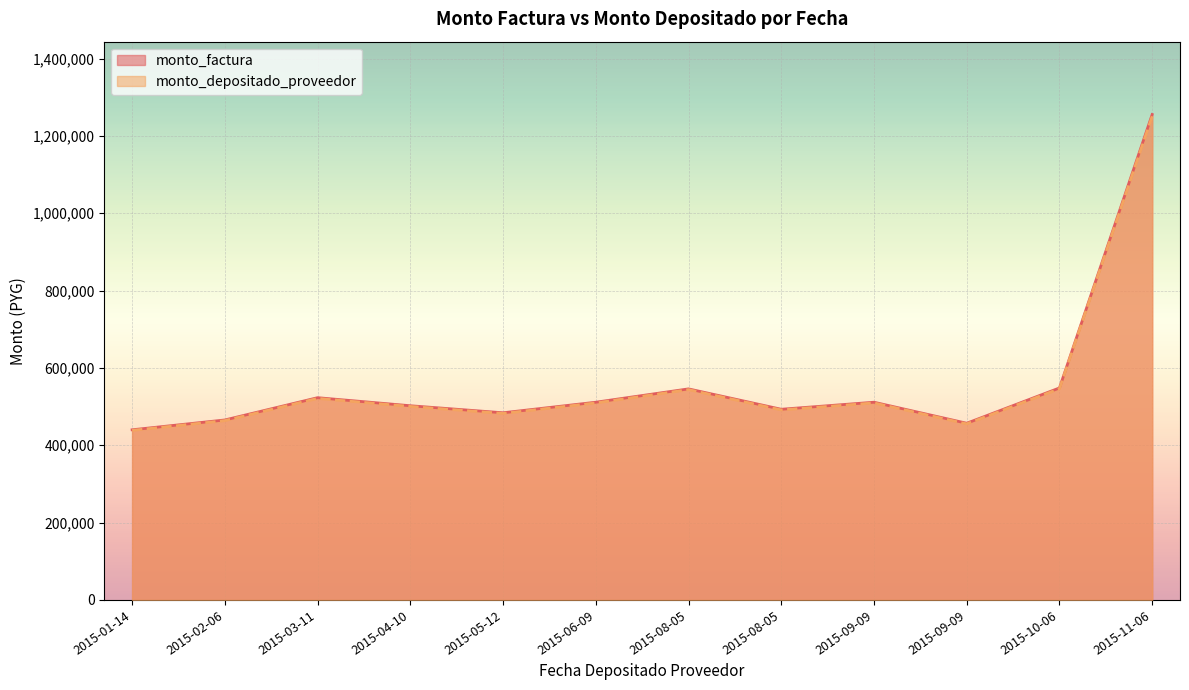

What is the lowest value of the monto_factura series?

440000